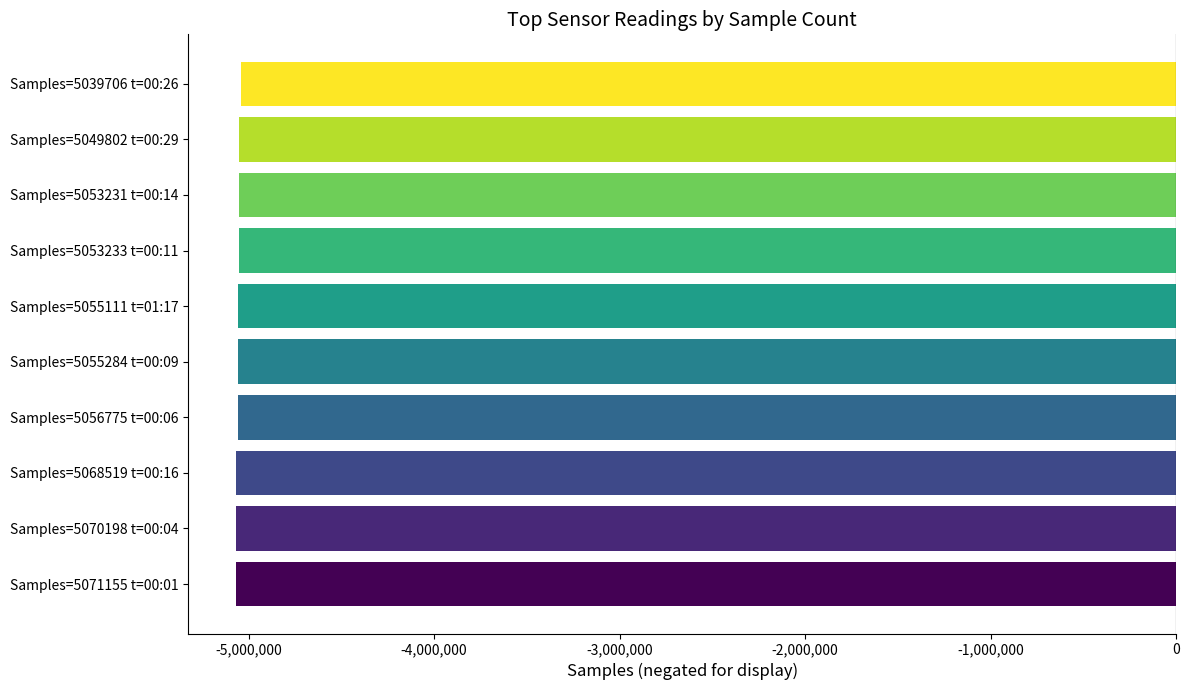

What is the maximum value shown in the chart?

-5039706